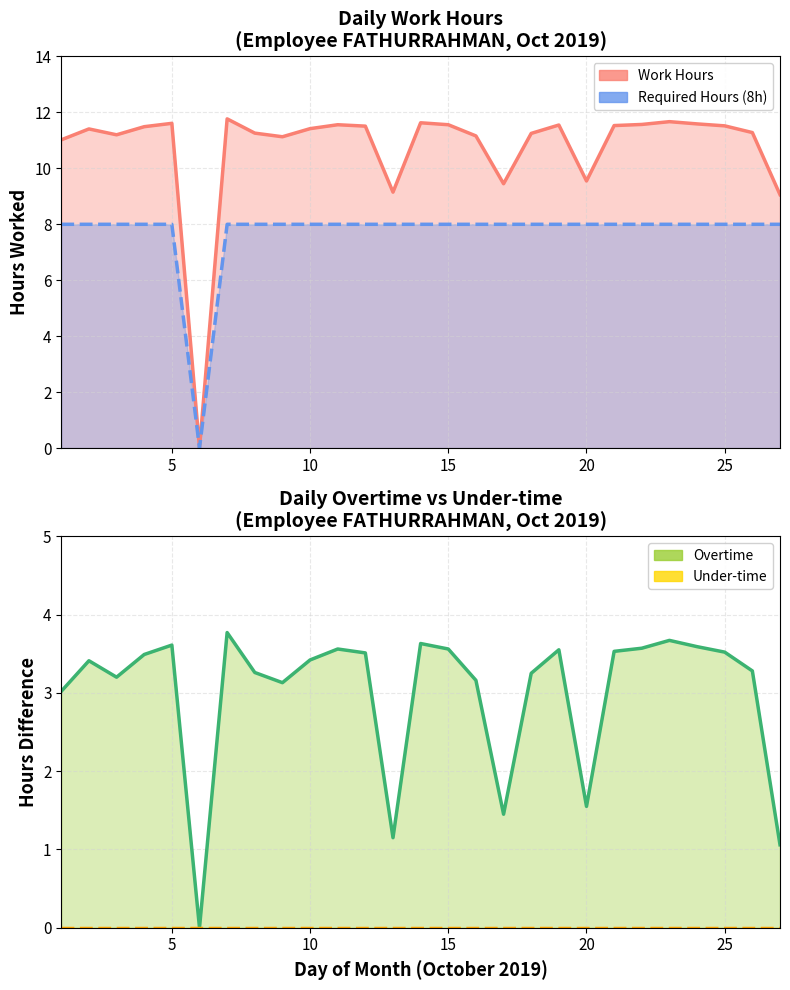

Which has a higher value, 14 or 11?

14